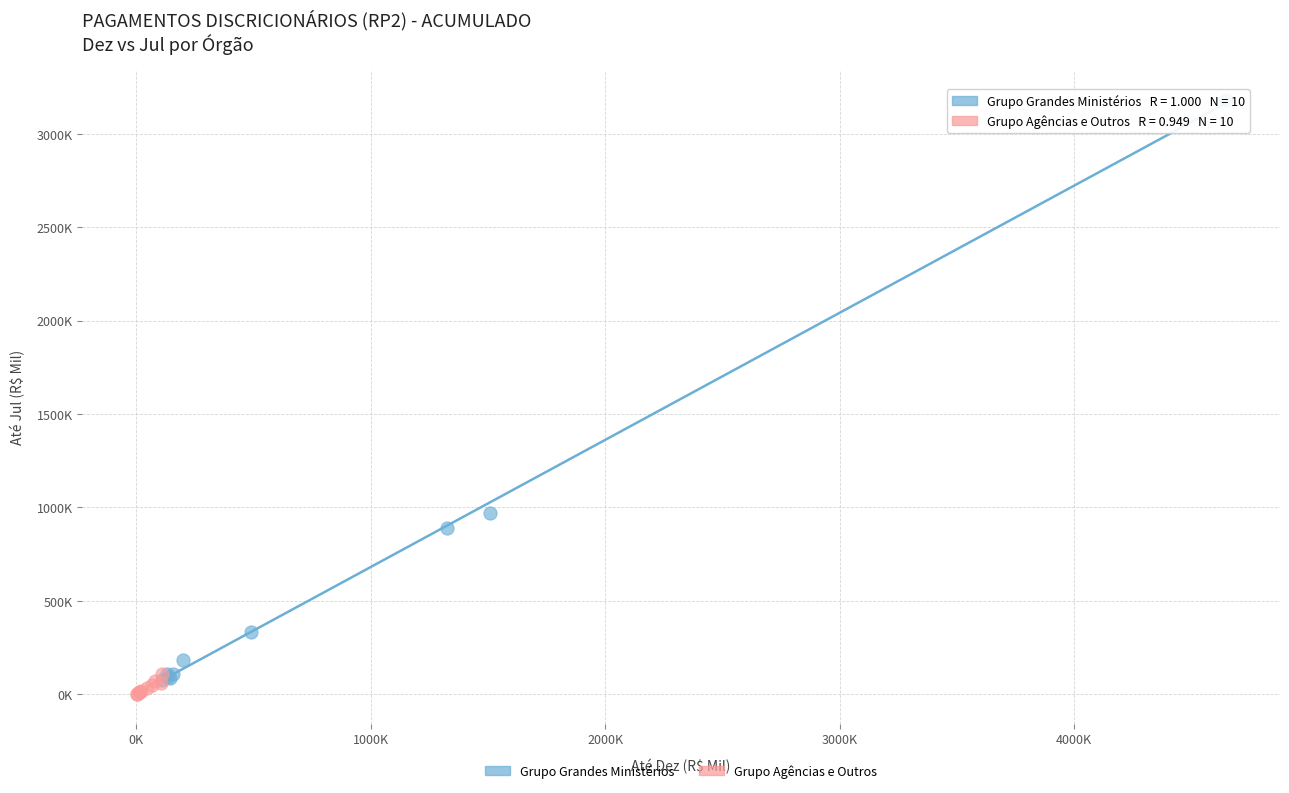

What are all the series names shown in the legend?

Grupo Grandes Ministérios, Grupo Agências e Outros